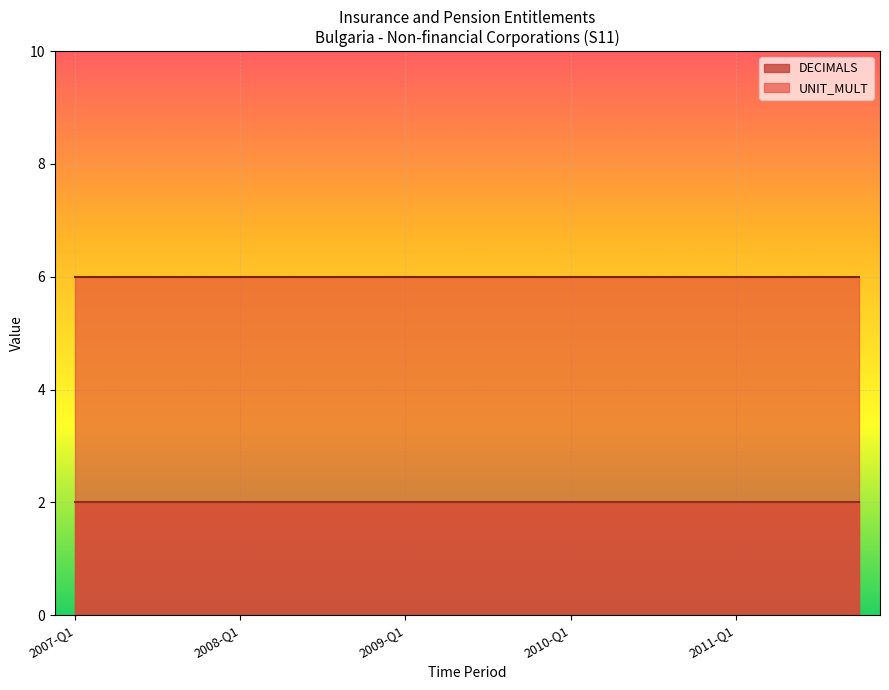

What is the value of the UNIT_MULT point at the 18th from the left?

6